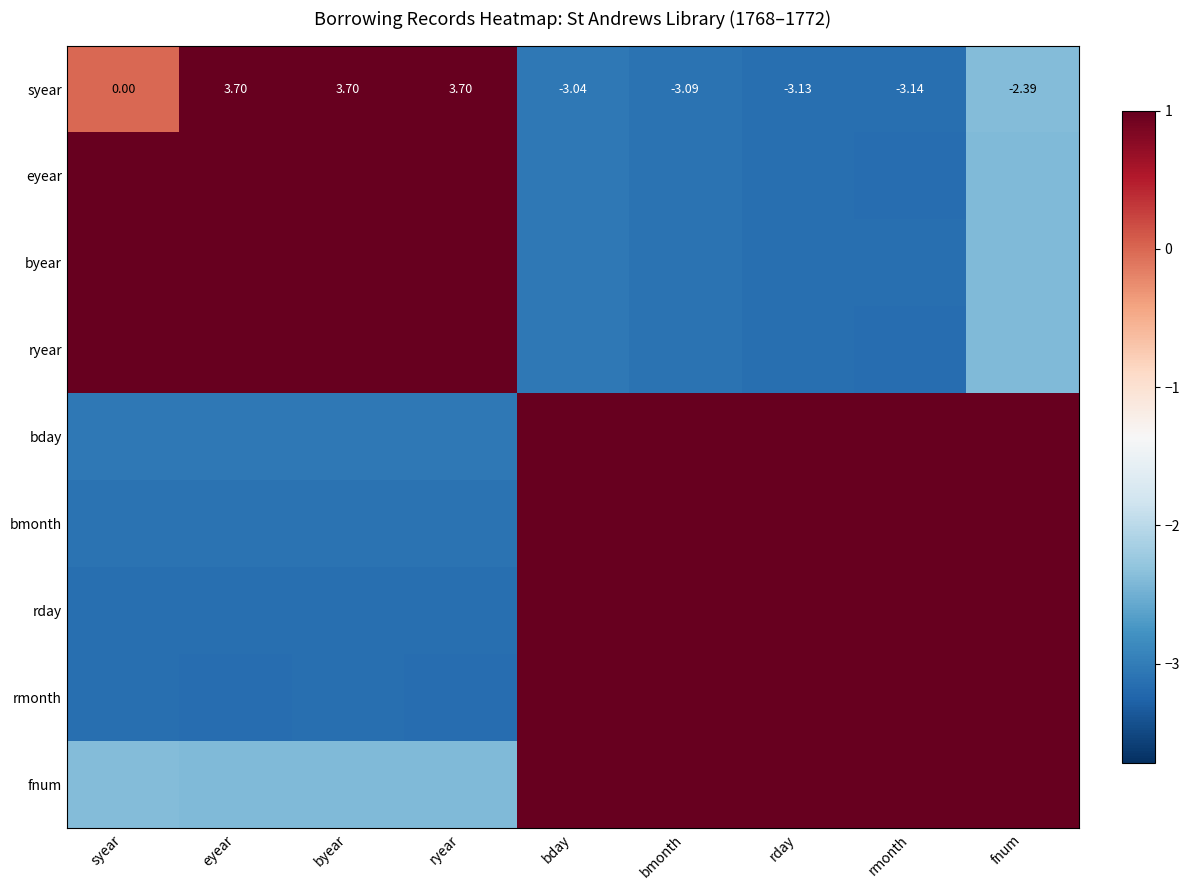

At how many categories does at least one series exceed -2?

9